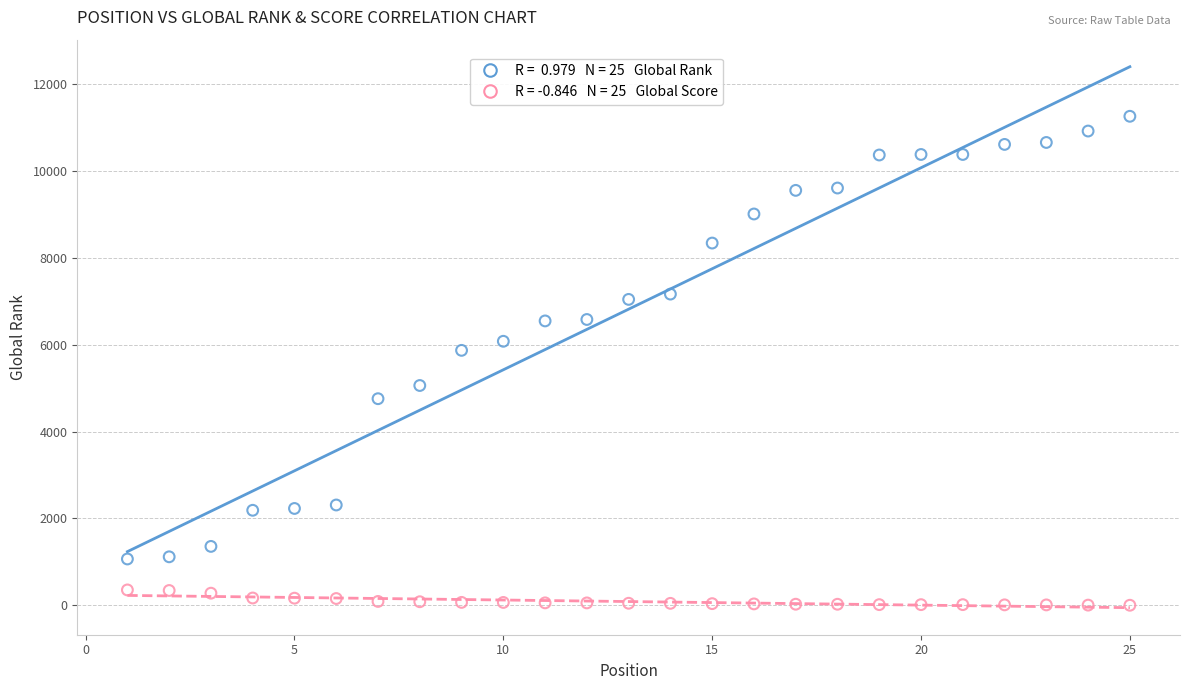

Across all data points, what is the range of Y values (max minus min)?

11266